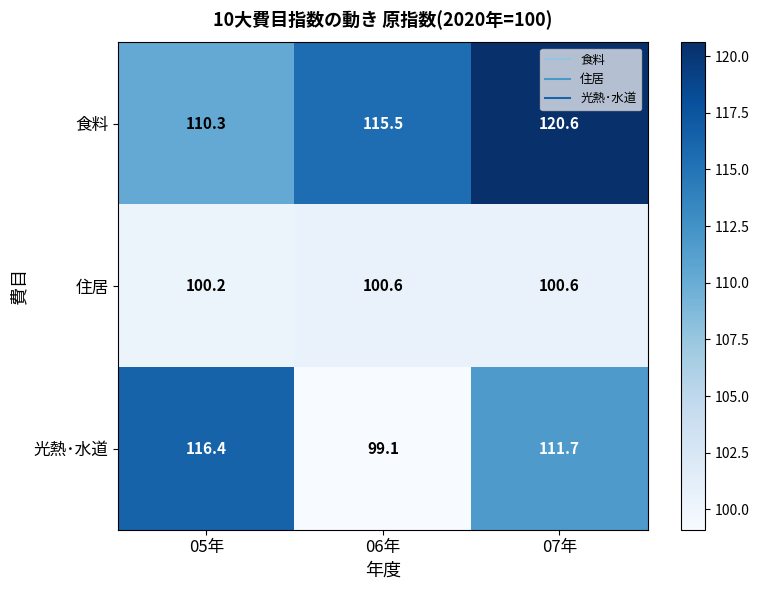

What is the spread (max minus min) of values at 06年?

16.4